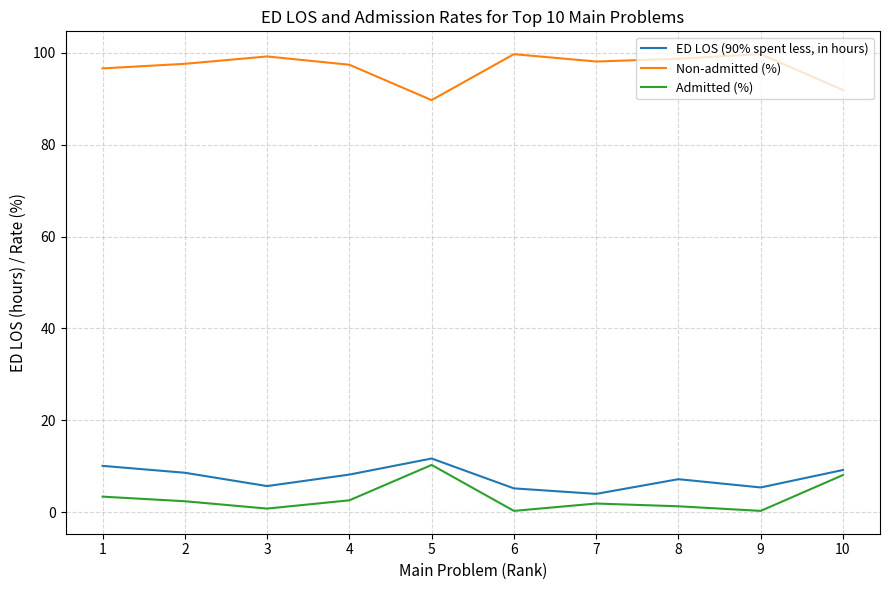

What is the difference between the maximum and minimum values in the Admitted (%) series?

10.0